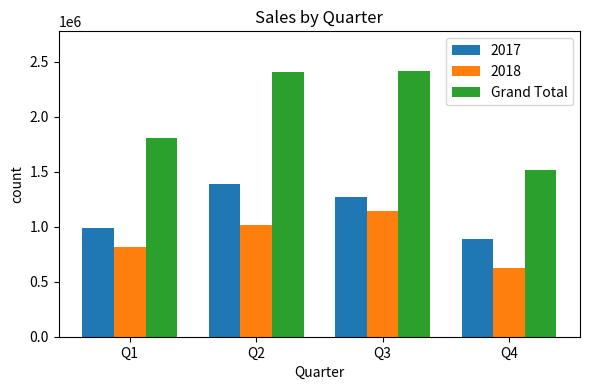

What is the difference between the maximum and minimum values in the Grand Total series?

895519